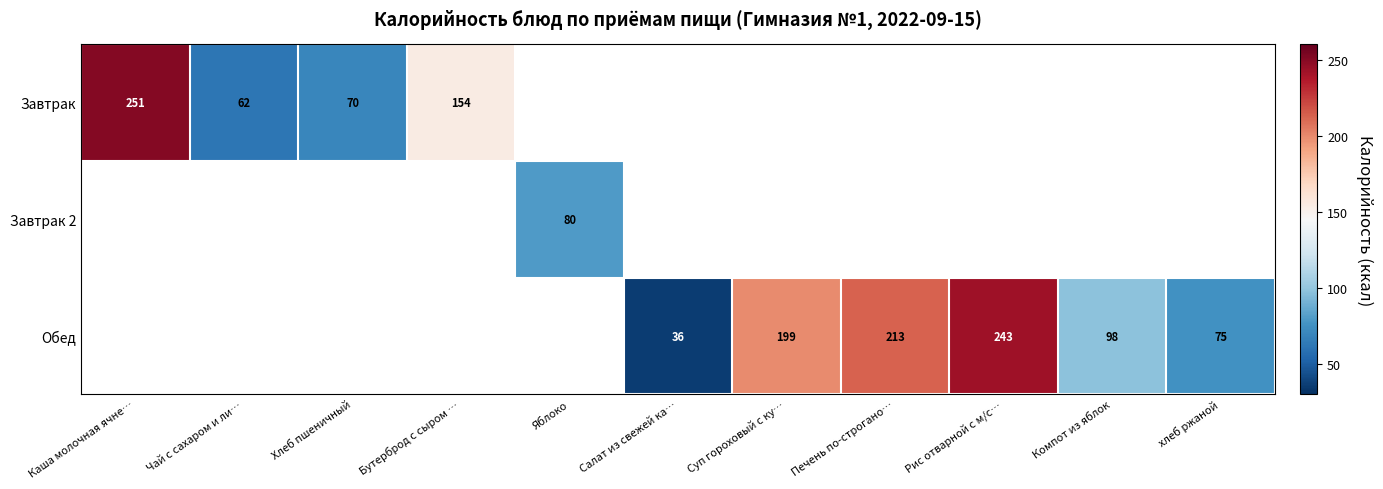

What is the difference between the Обед values at Суп гороховый с ку… and Печень по-строгано…?

14